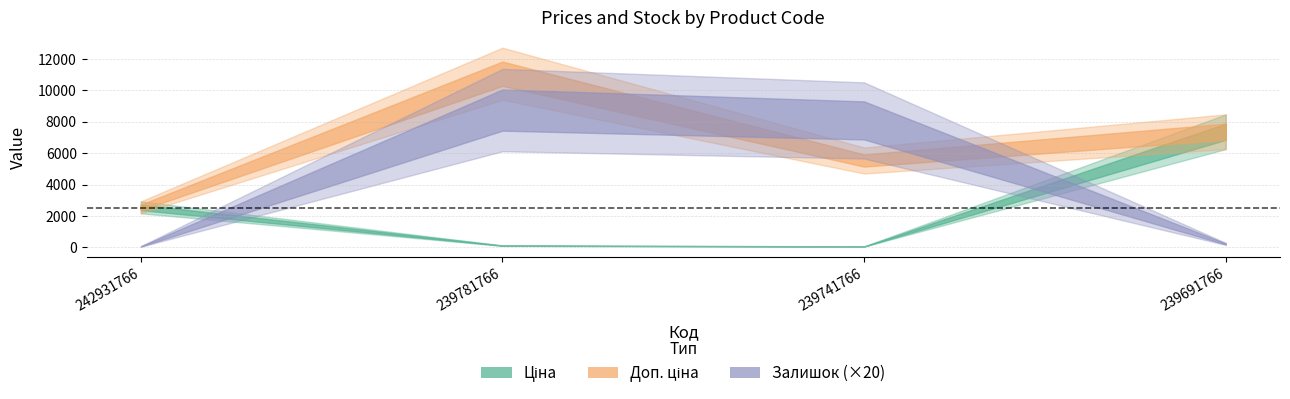

How many lines are shown in the chart?

3